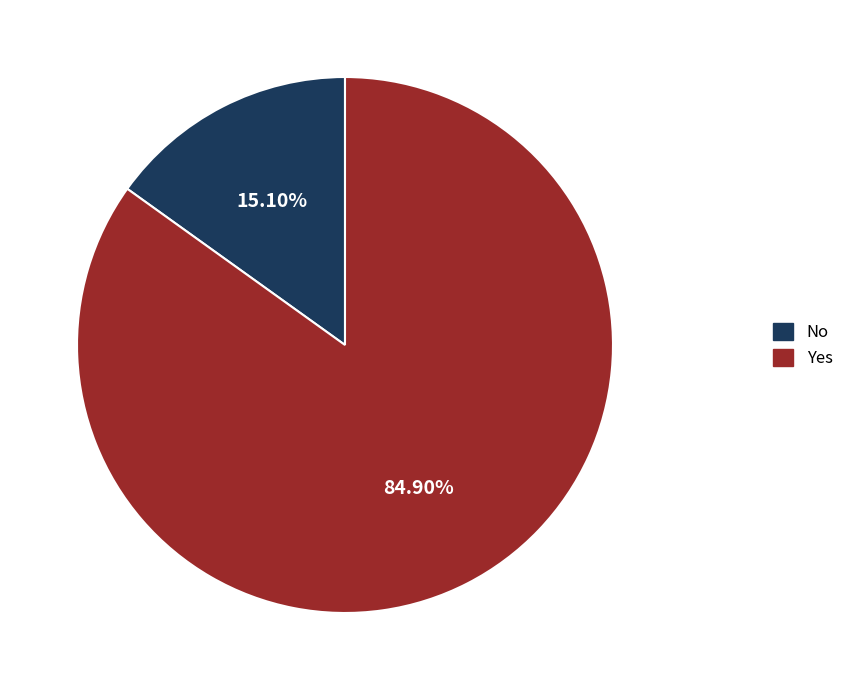

Is there any slice that represents more than half of the pie?

Yes